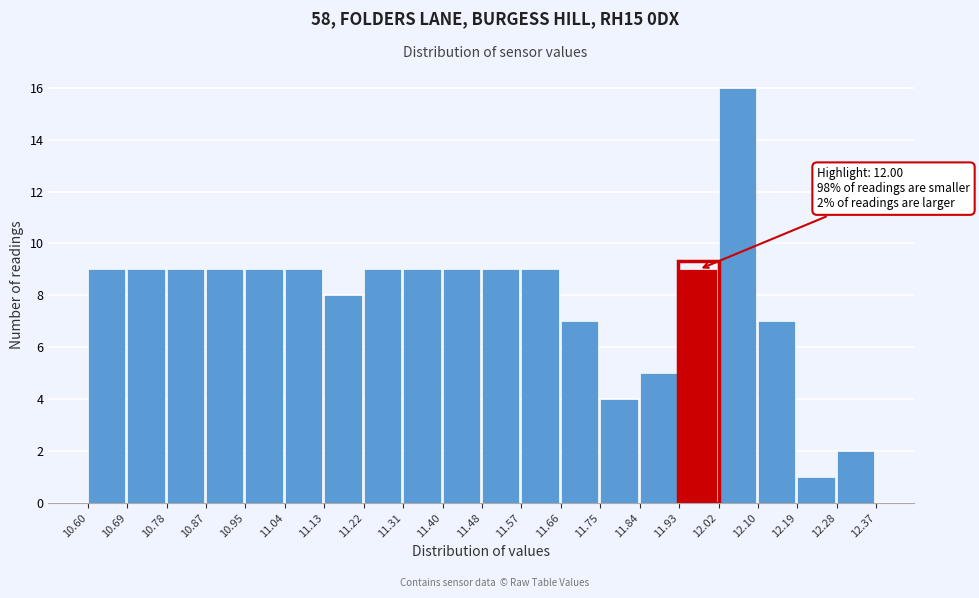

Which range on the x-axis has the tallest bar?

12.02 to 12.10